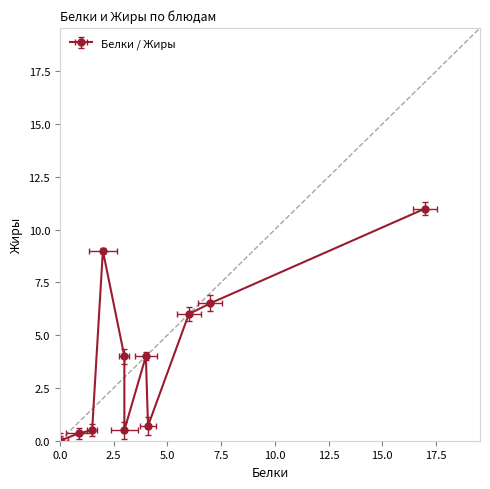

Is it true that Белки equals 4.6 at Хлеб ржаной?

False